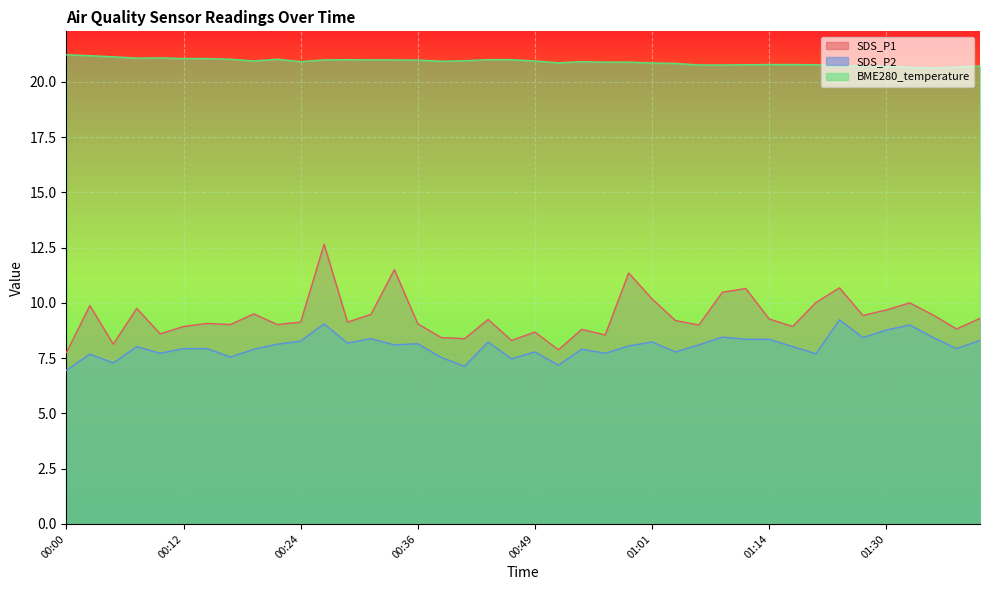

True or false: BME280_temperature has a value of 8.5 at 01:01.

False